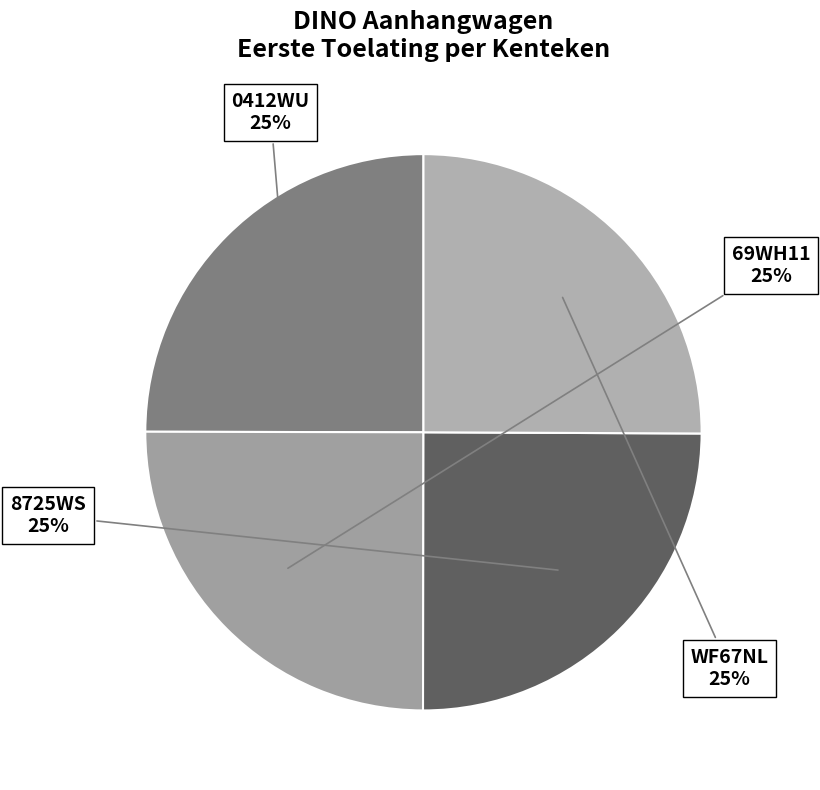

How many segments does this pie chart have?

4